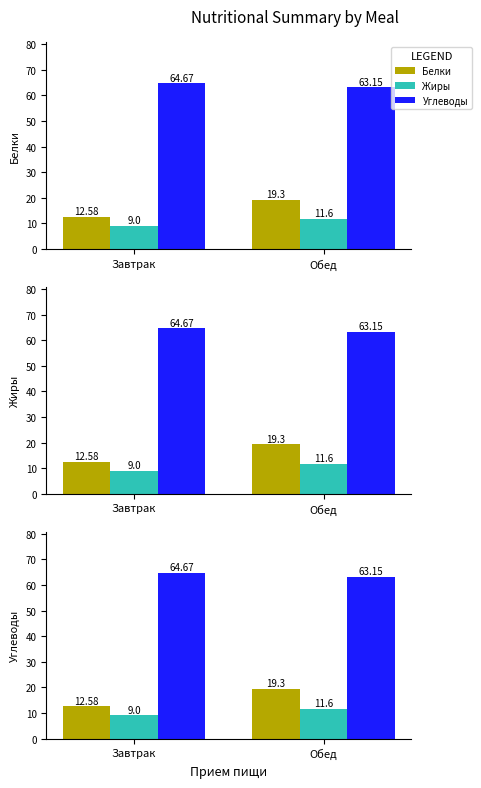

Which series has the largest total across all categories?

Углеводы